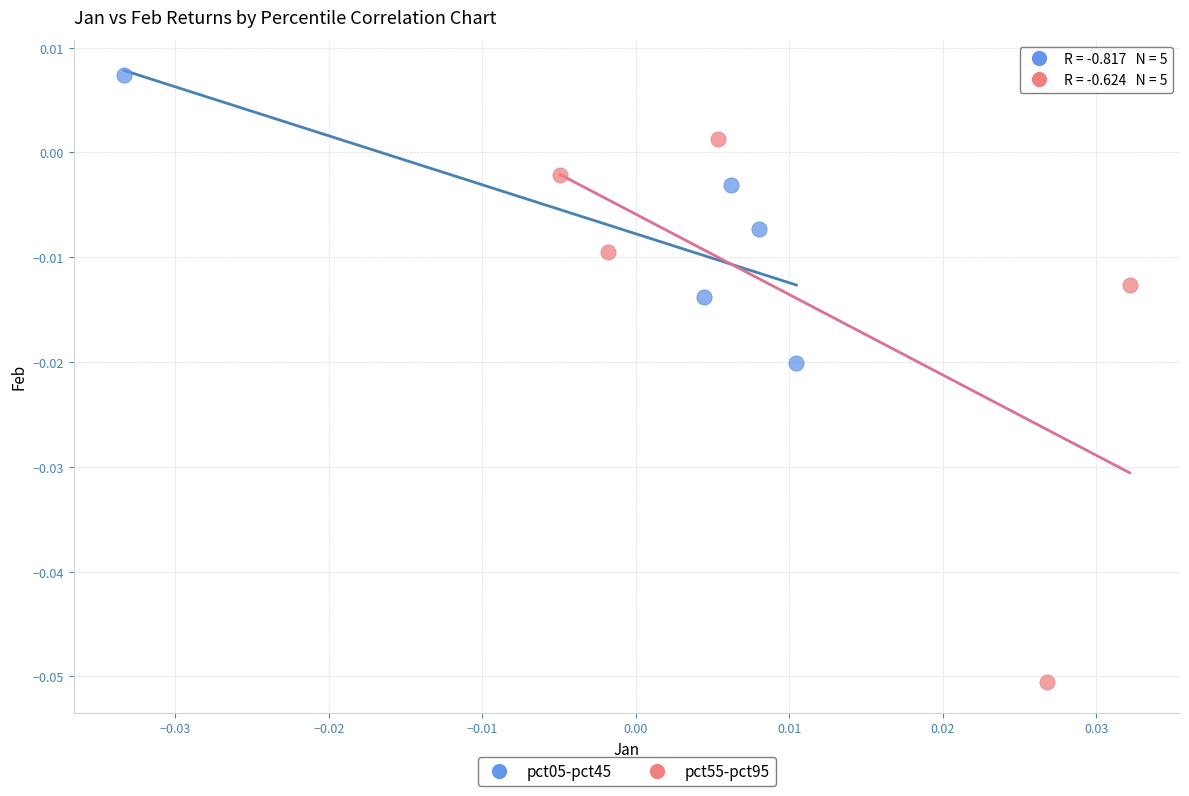

Which series has the widest spread of Y values?

pct55-pct95